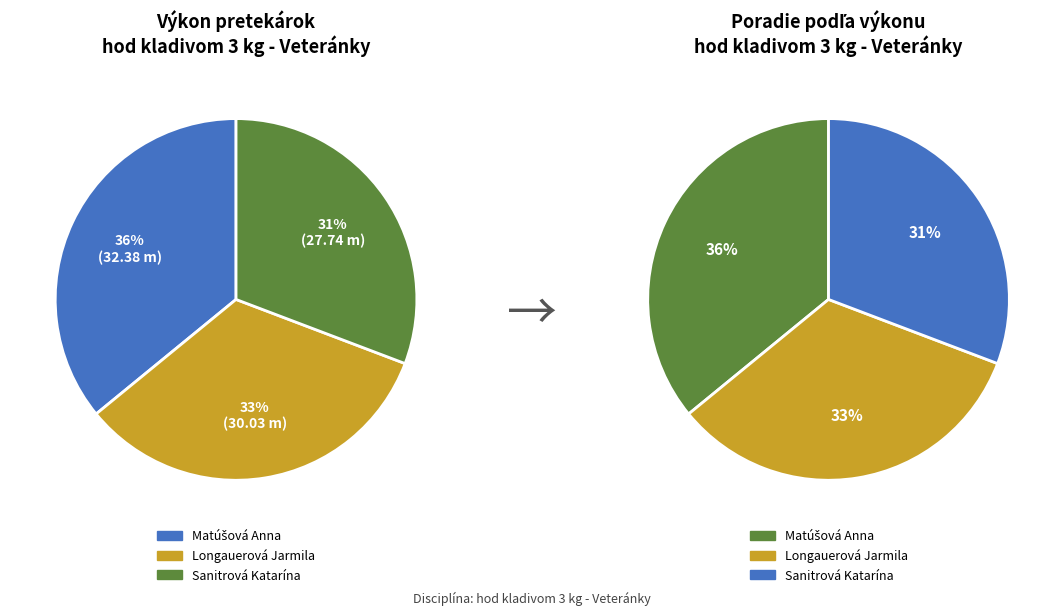

How many segments does this pie chart have?

3